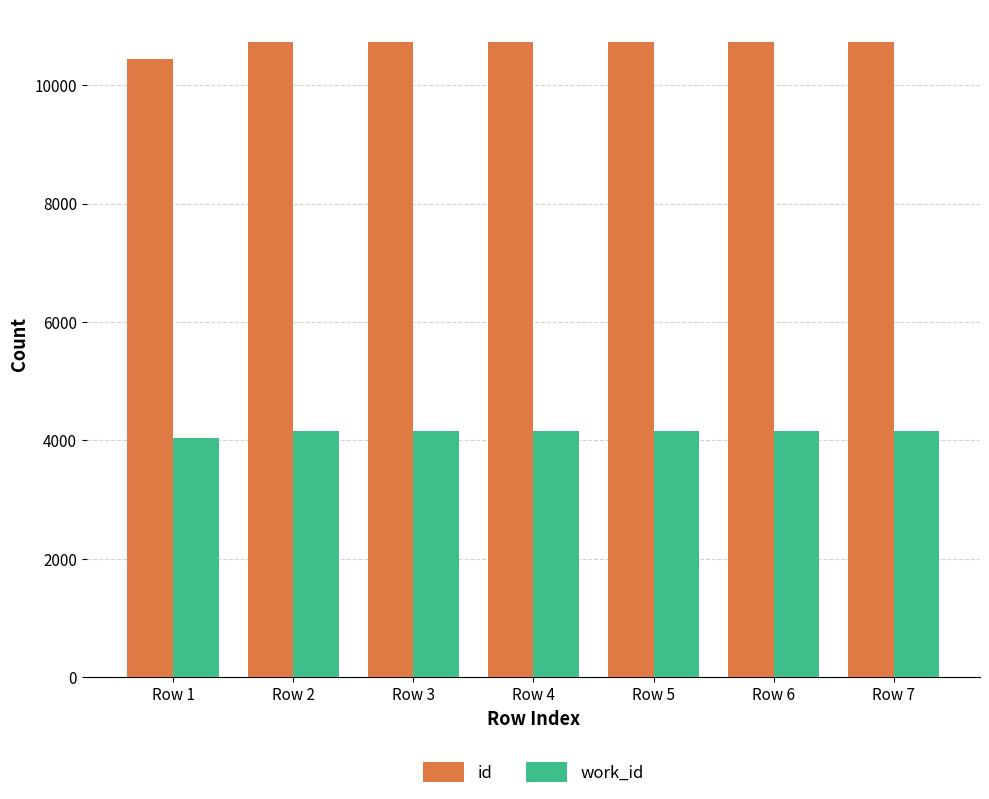

How many distinct data groups are displayed?

2